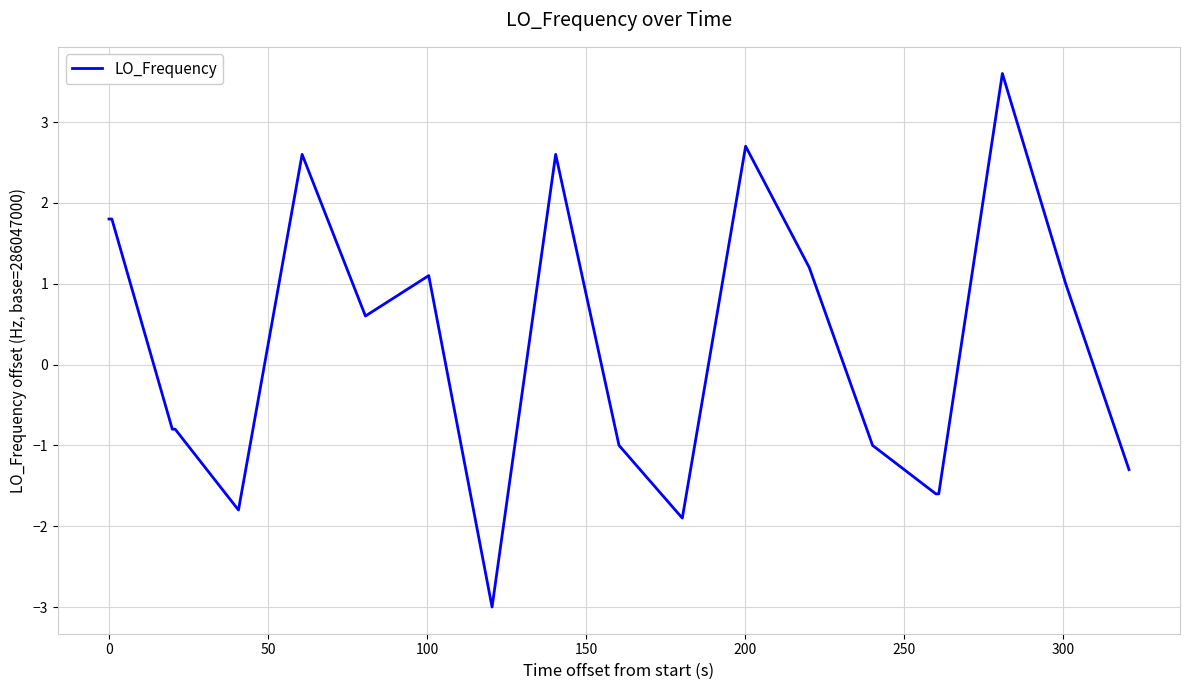

What is the greatest value displayed?

3.6